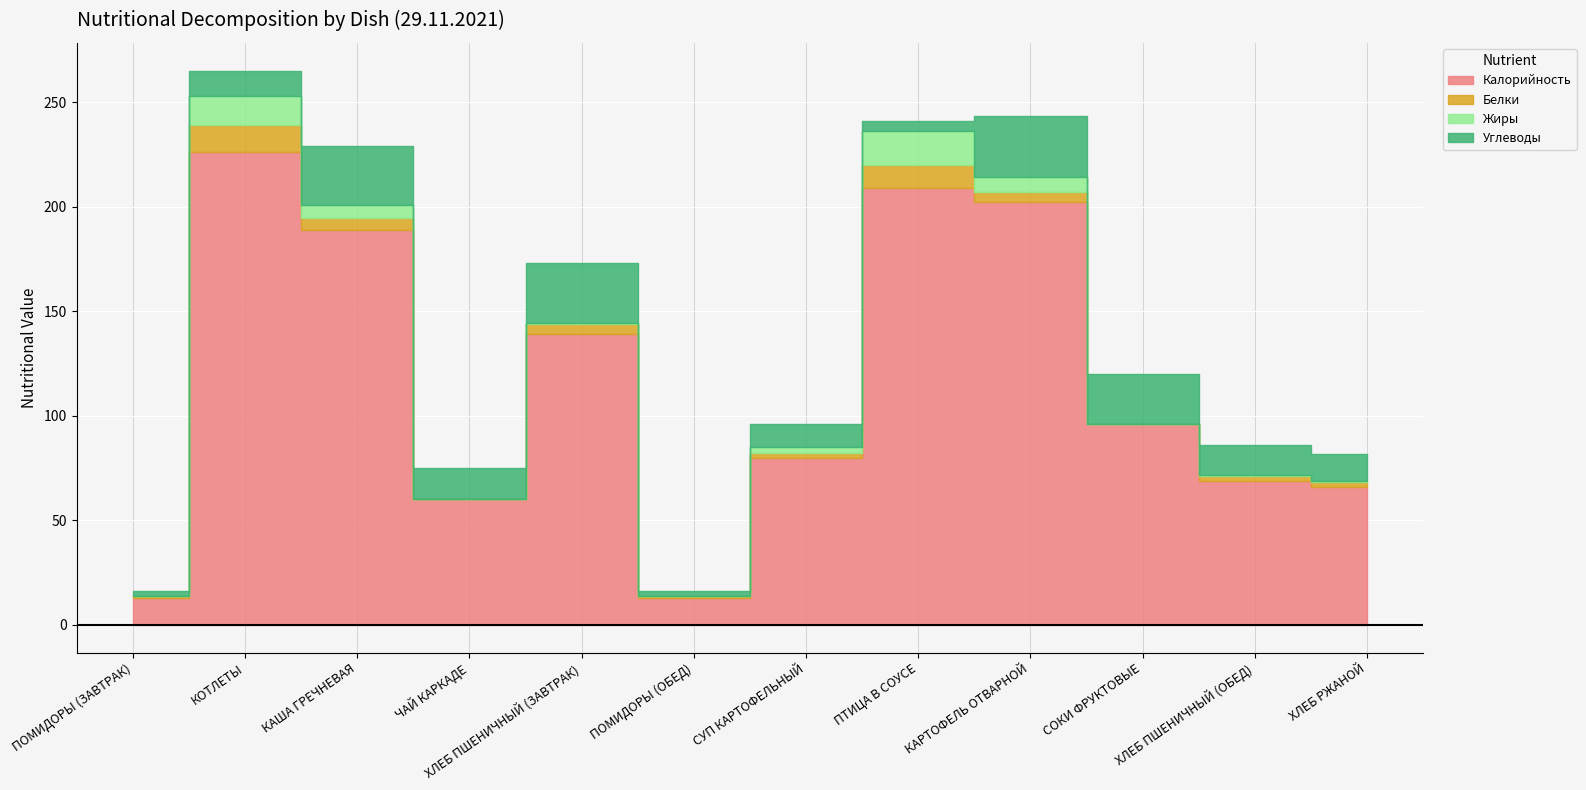

What is the difference between the second highest and second lowest values in the Калорийность series?

196.0